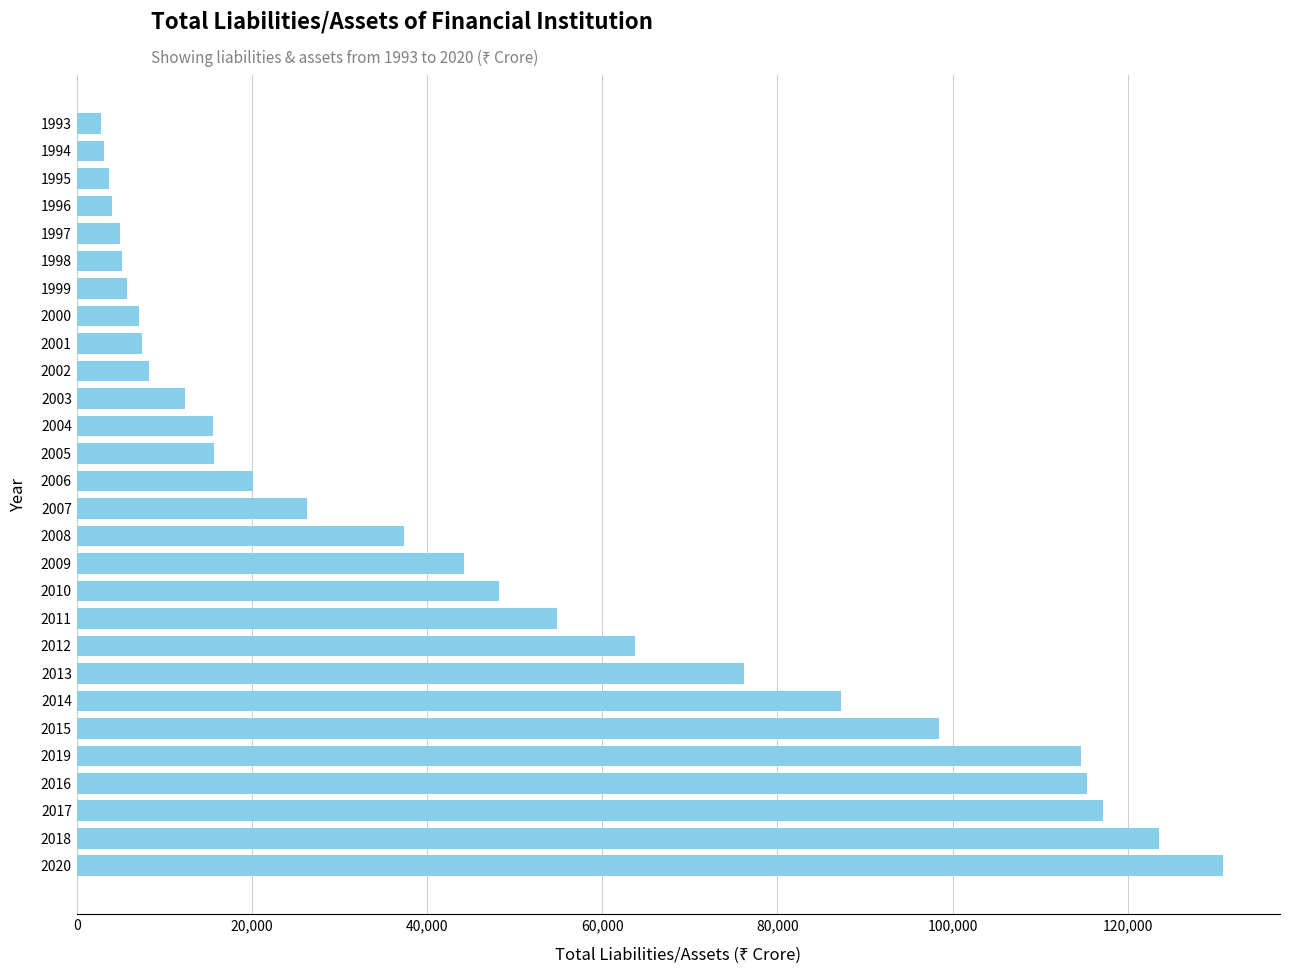

The value at 2001 is 7425. True or false?

True